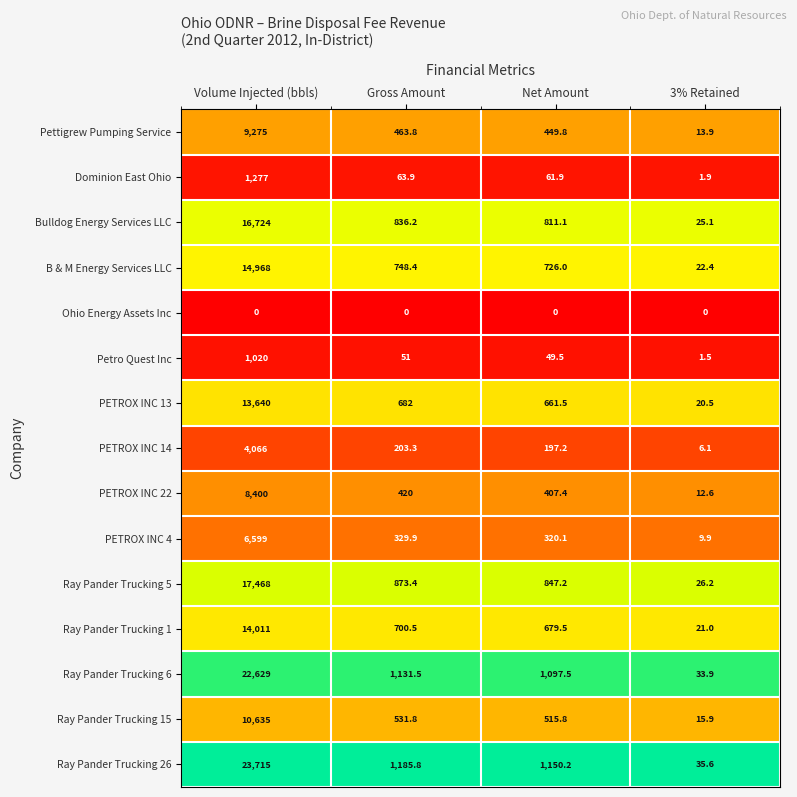

At Net Amount, list the series in order from smallest to largest.

Ohio Energy Assets Inc, Petro Quest Inc, Dominion East Ohio, PETROX INC 14, PETROX INC 4, PETROX INC 22, Pettigrew Pumping Service, Ray Pander Trucking 15, PETROX INC 13, Ray Pander Trucking 1, B & M Energy Services LLC, Bulldog Energy Services LLC, Ray Pander Trucking 5, Ray Pander Trucking 6, Ray Pander Trucking 26